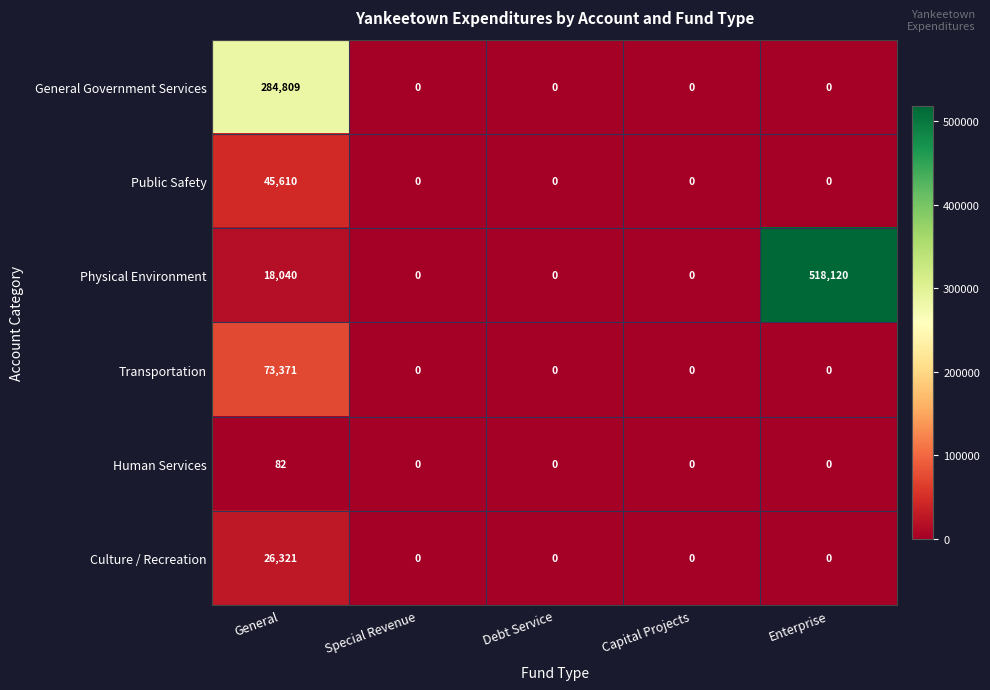

Reading left to right, extract all data points from this chart.

General Government Services: 284809	0	0	0	0
Public Safety: 45610	0	0	0	0
Physical Environment: 18040	0	0	0	518120
Transportation: 73371	0	0	0	0
Human Services: 82	0	0	0	0
Culture / Recreation: 26321	0	0	0	0